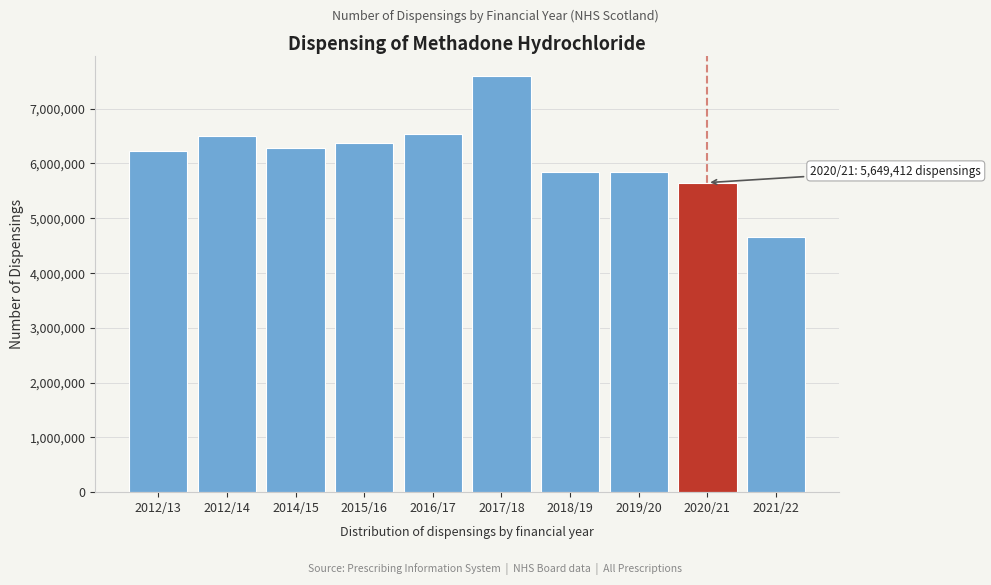

What is the label of the 6th bar from the right?

2016/17